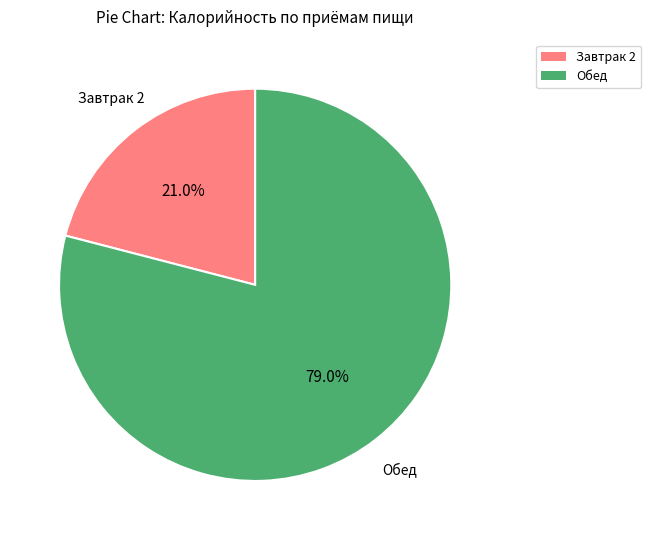

What percentage do Обед and Завтрак 2 together represent?

100.0%